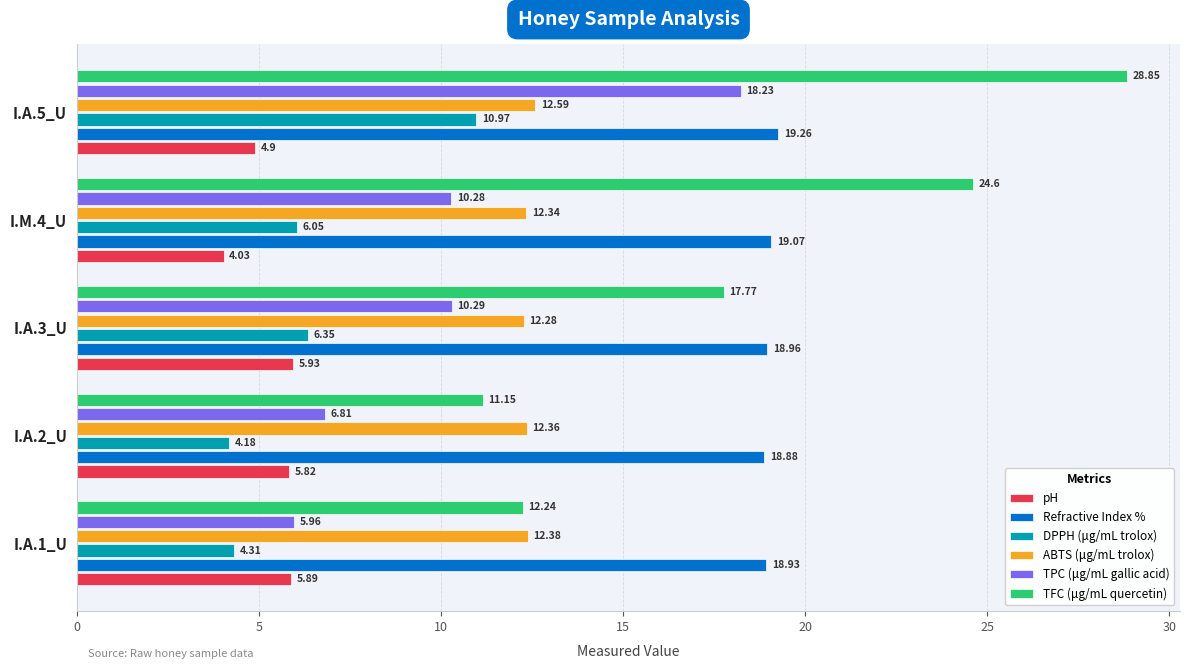

Count the number of categories in the chart.

5